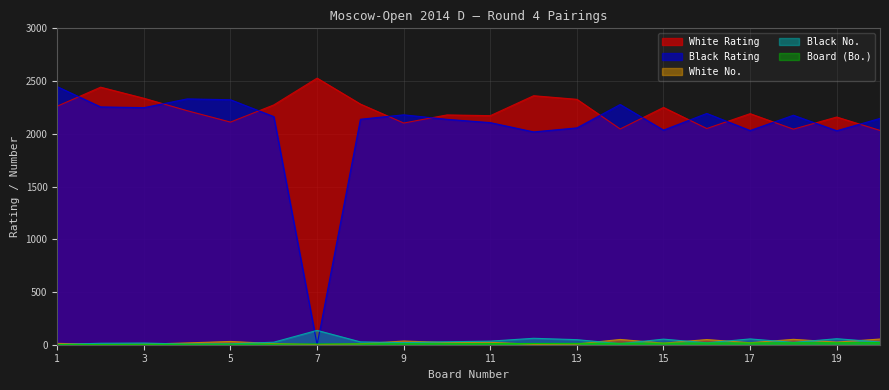

Which series changed the most between 7 and 9?

Black Rating